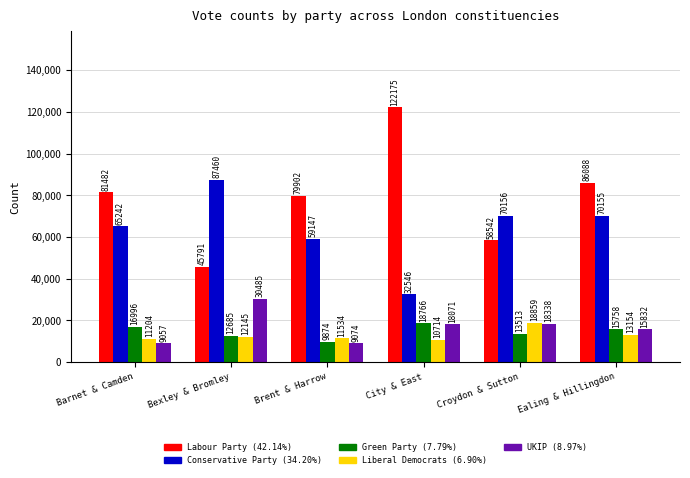

Reading left to right, list all the values displayed in this chart.

Labour Party: 81482	45791	79902	122175	58542	86088
Conservative Party: 65242	87460	59147	32546	70156	70155
Green Party: 16996	12685	9874	18766	13513	15758
Liberal Democrats: 11204	12145	11534	10714	18859	13154
UKIP: 9057	30485	9074	18071	18338	15832